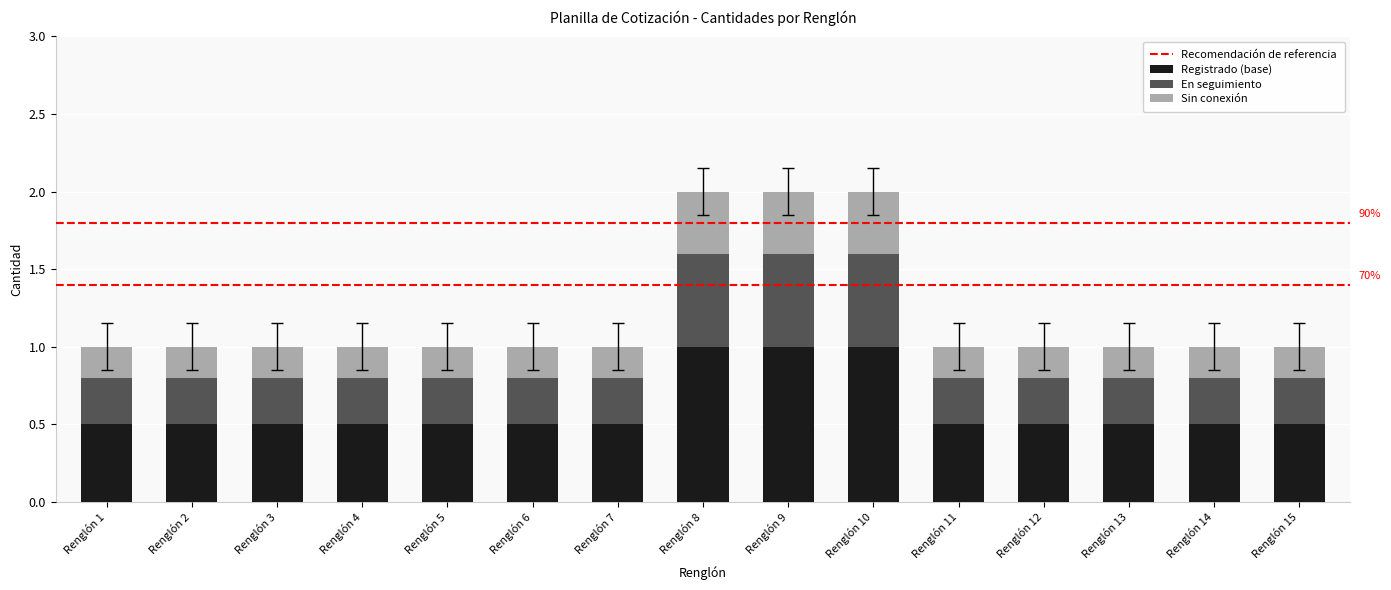

The Registrado (base) series shows 1.0 at Renglón 9. True or false?

True